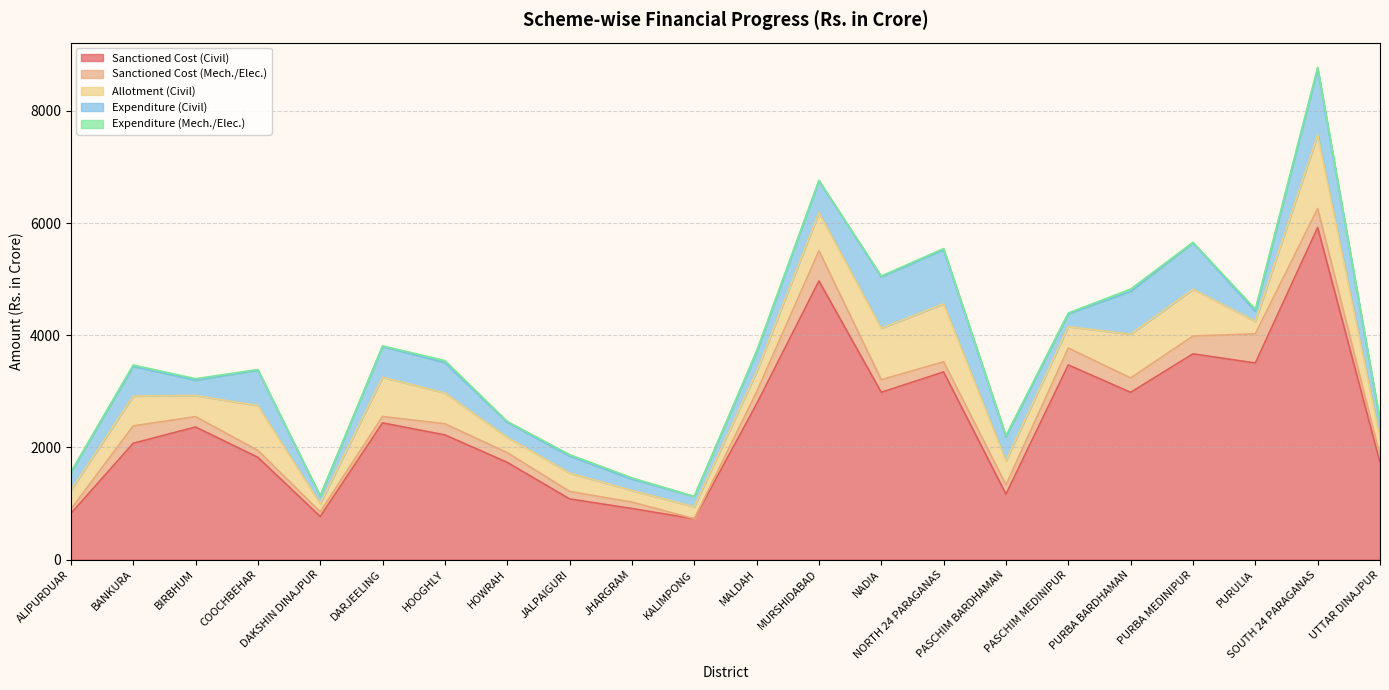

True or false: Expenditure (Civil) and Sanctioned Cost (Civil) cross at least once.

False